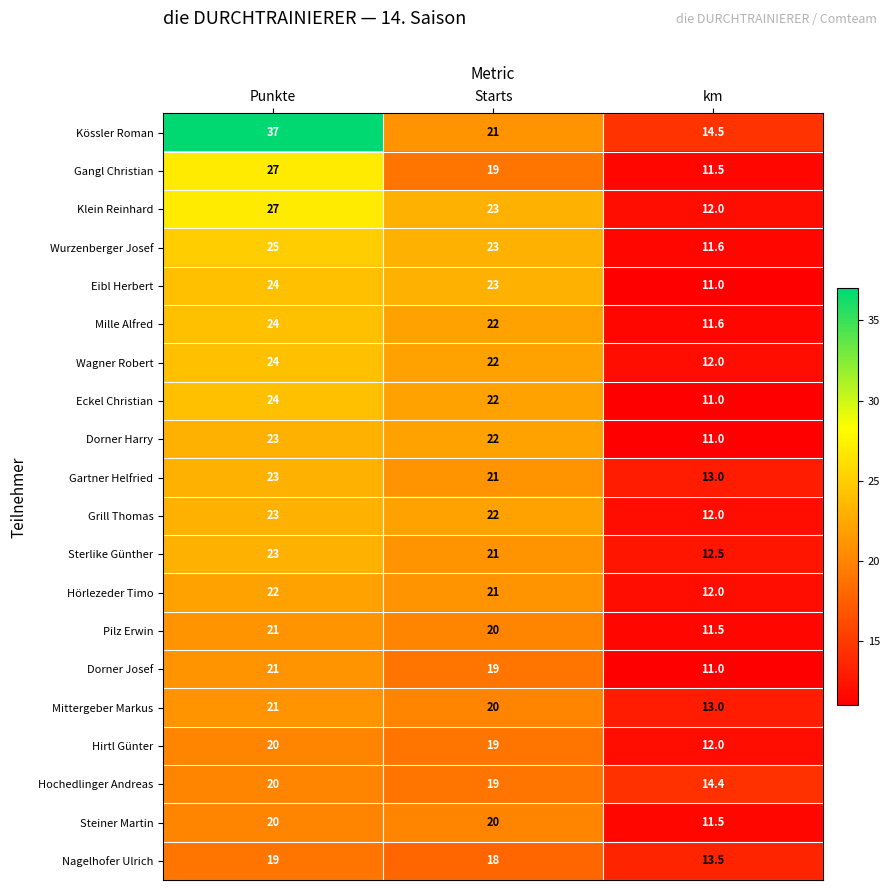

What is the difference between the highest and lowest values at km?

3.5